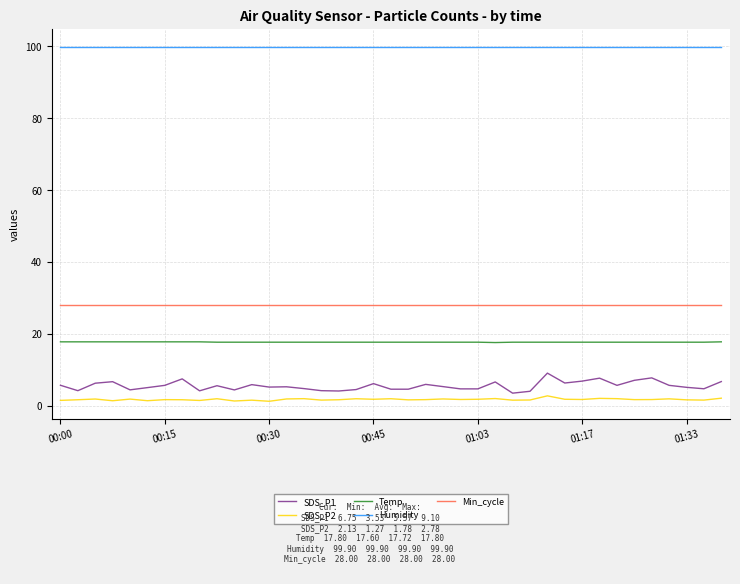

What is the highest value of the SDS_P1 series?

9.1